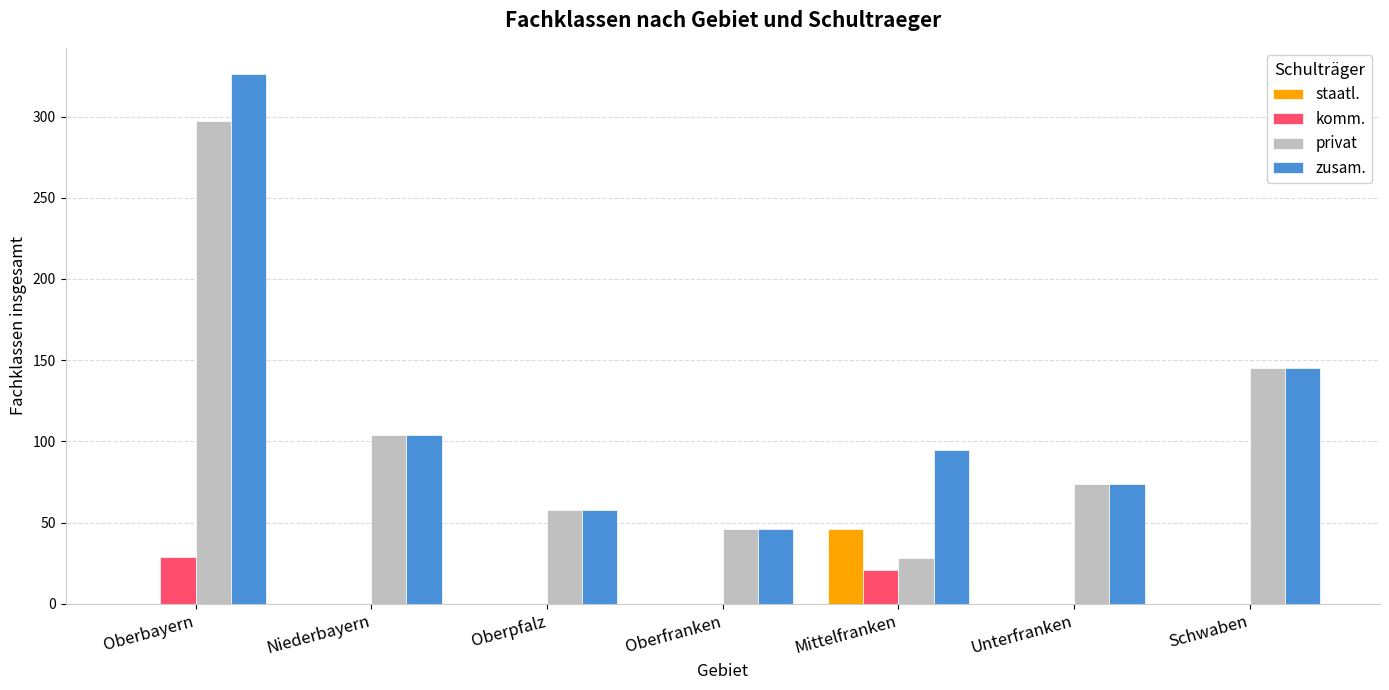

How many data points in komm. are above 0?

2